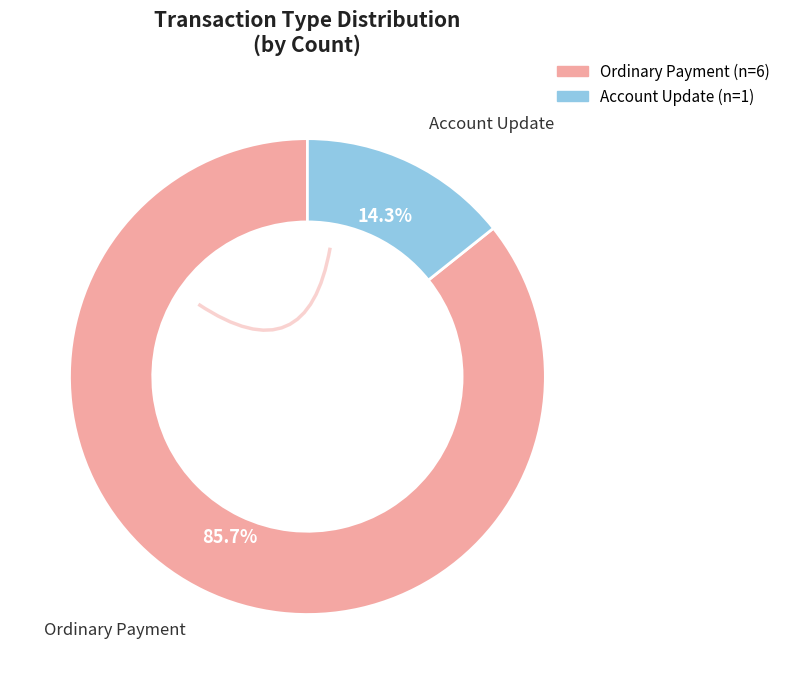

True or false: Ordinary Payment accounts for 92% of the total.

False